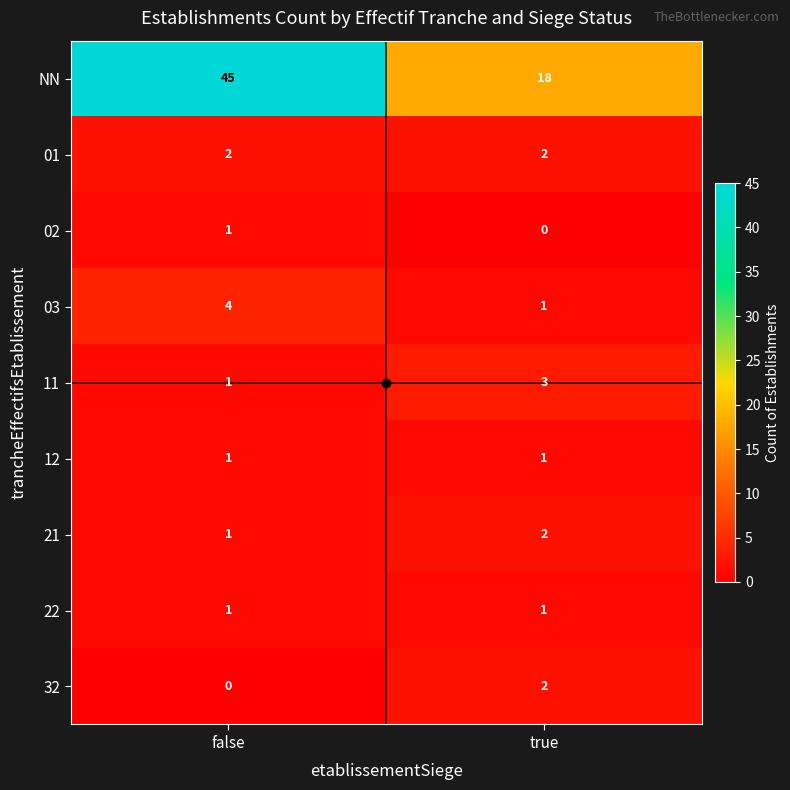

True or false: 21 has a value of 3 at true.

False